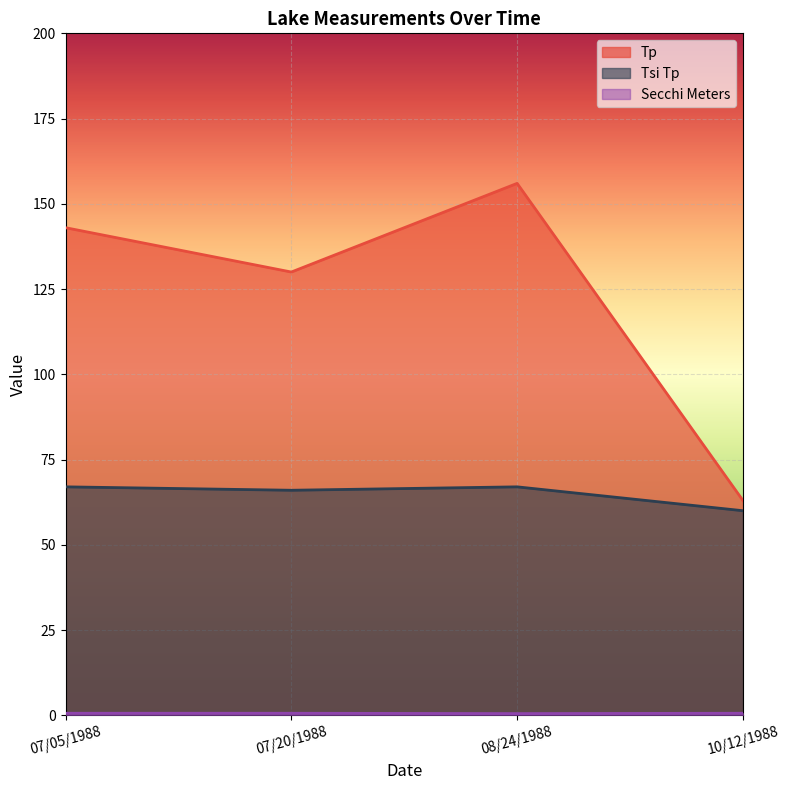

What is the label of the 2nd point from the left?

07/20/1988